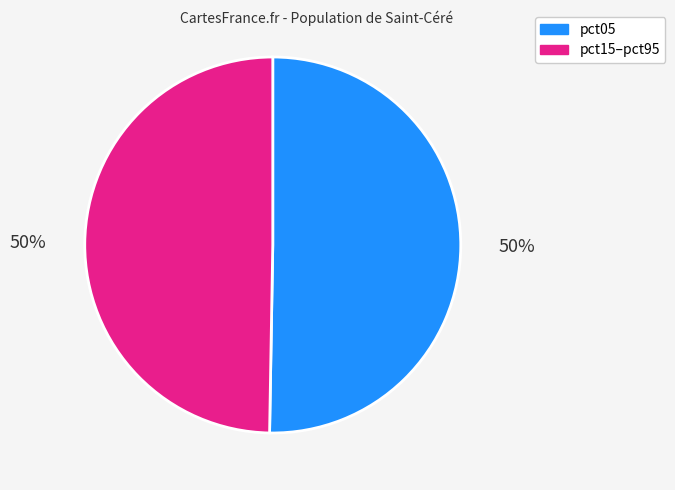

Is the sum of pct05 and pct15–pct95 greater than half?

Yes